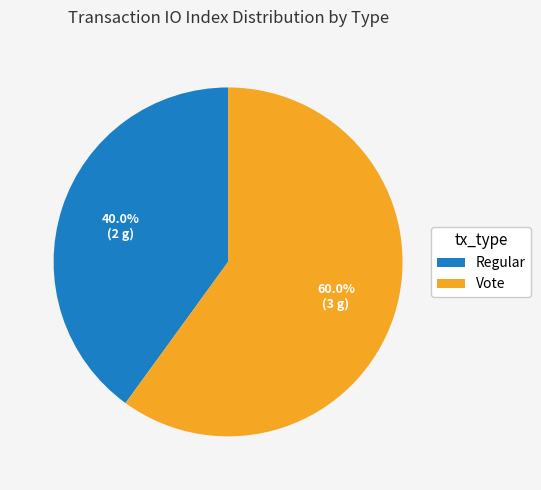

What percentage is NOT represented by Vote?

40.0%